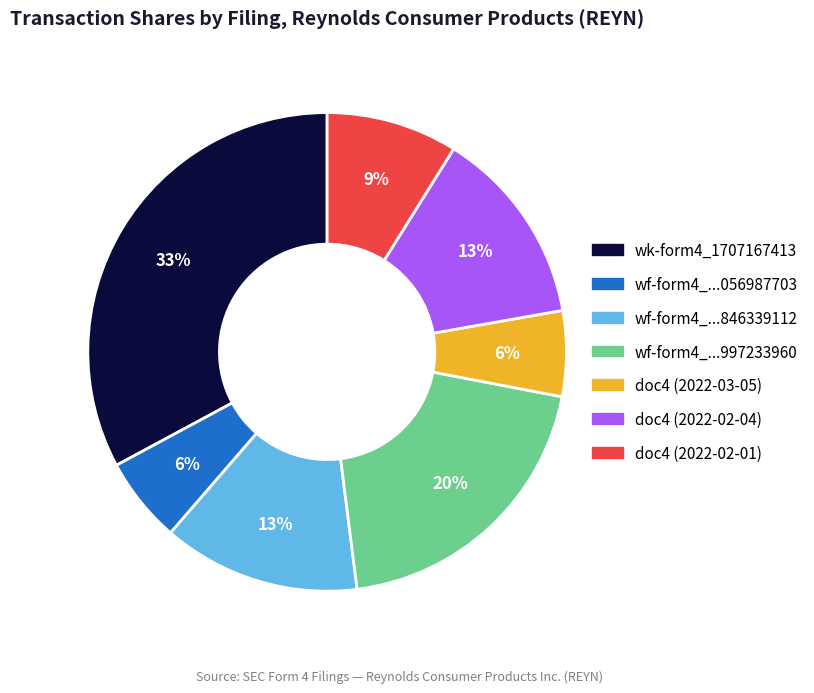

Does any single category account for the majority?

No